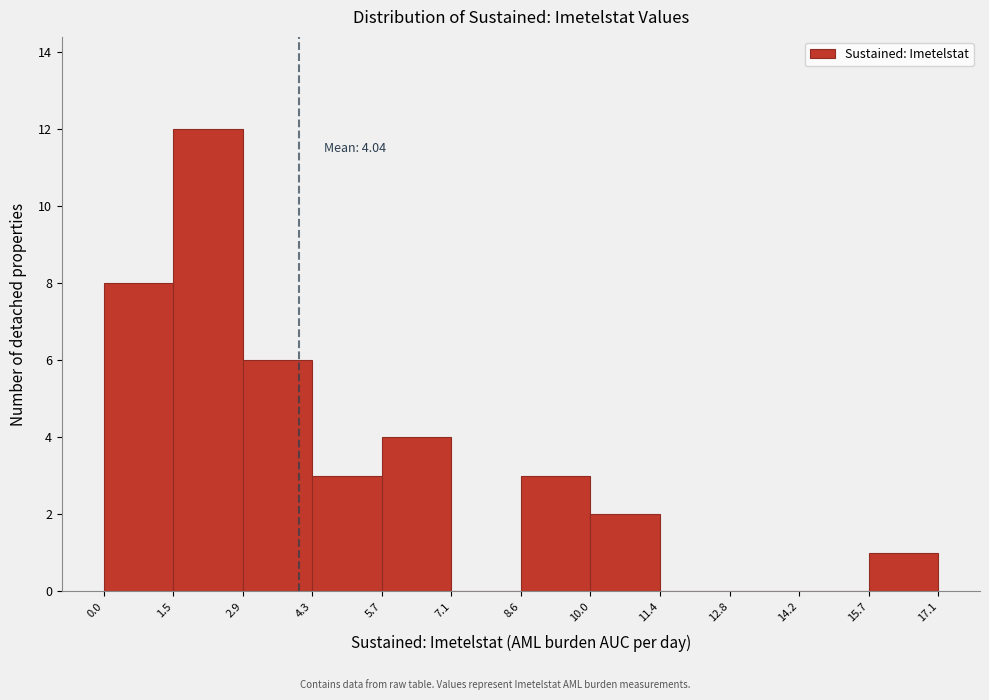

Which range on the x-axis has the tallest bar?

1.5 to 2.9